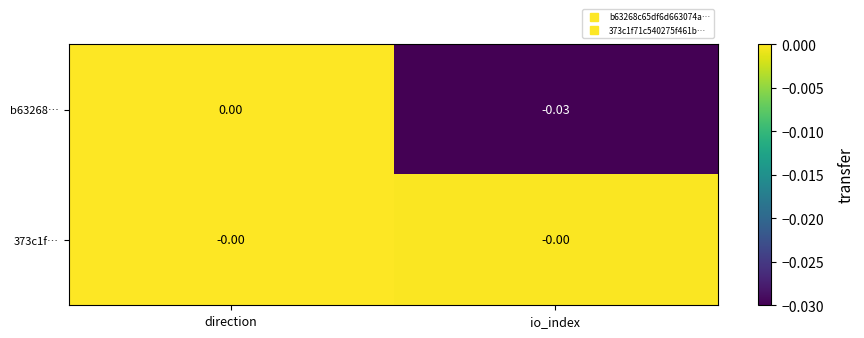

At which category is the sum across all series the highest?

direction